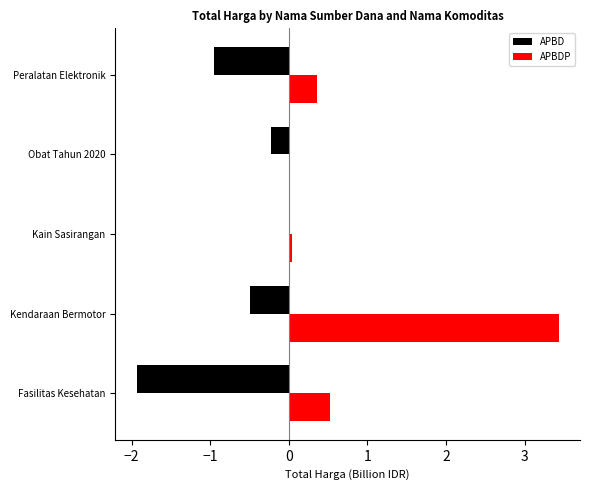

Reading left to right, extract all data points from this chart.

APBD: -1.9	-0.5	0.0	-0.2	-0.9
APBDP: 0.5	3.4	0.0	0.0	0.4